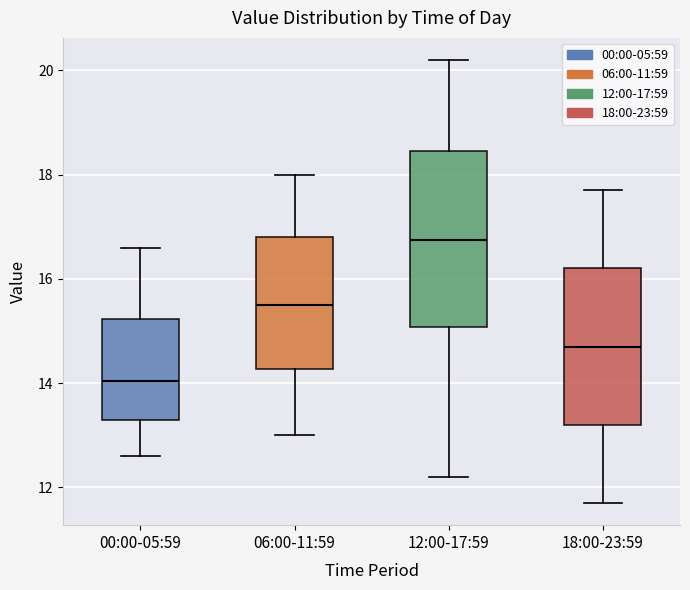

Reading left to right, read every box against the y-axis: the position of its median line, the range the box covers, and the ends of its whiskers. The values are not printed on the chart, so give them approximately, as read against the axis.

00:00-05:59: median 14.0, box 13.4 to 15.2, whiskers 12.6 to 16.6
06:00-11:59: median 15.6, box 14.2 to 16.8, whiskers 13.0 to 18.0
12:00-17:59: median 16.8, box 15.0 to 18.4, whiskers 12.2 to 20.2
18:00-23:59: median 14.8, box 13.2 to 16.2, whiskers 11.8 to 17.8